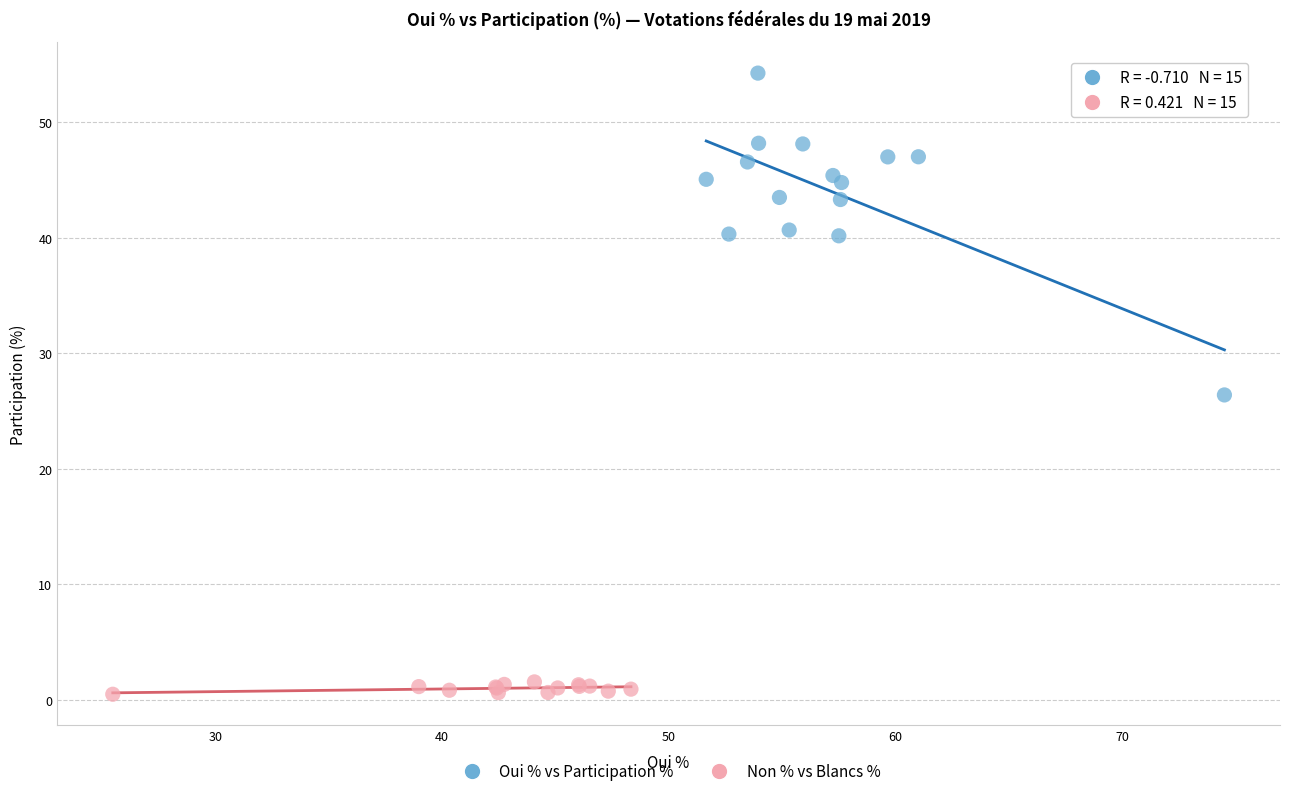

Which series reaches the maximum Y coordinate?

Oui % vs Participation %